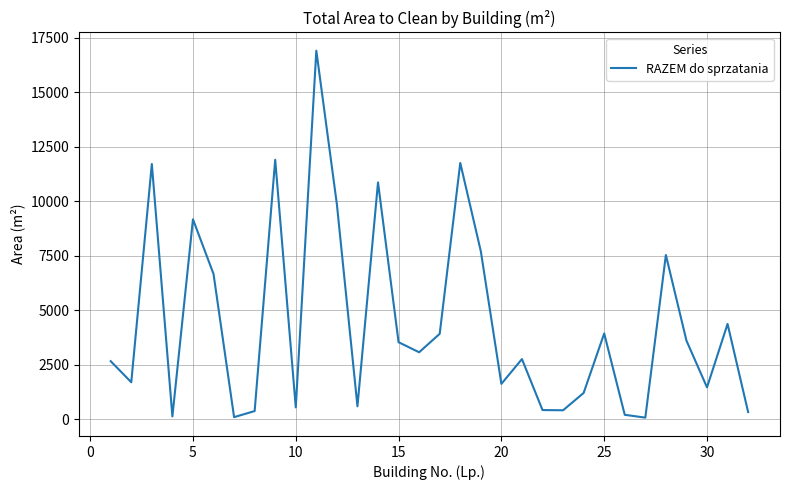

What is the difference between the maximum and minimum values?

16826